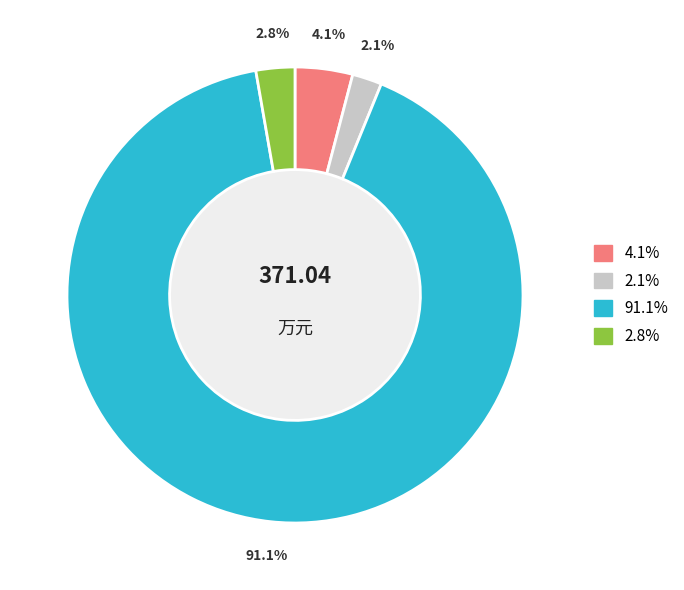

Is there any slice that represents more than half of the pie?

Yes